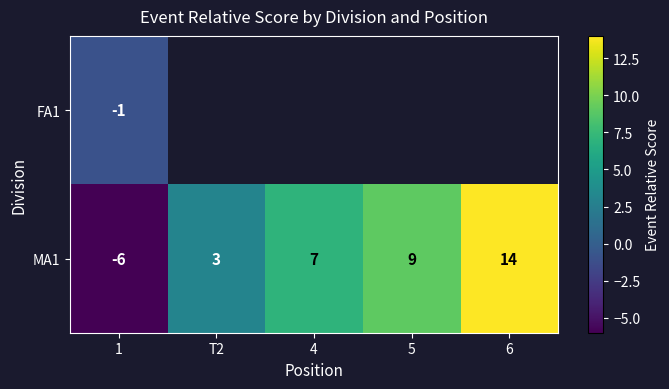

How many distinct data groups are displayed?

2